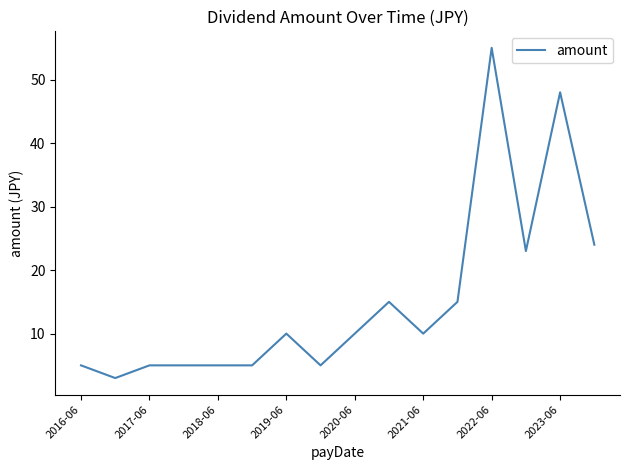

What is the smallest value displayed?

3